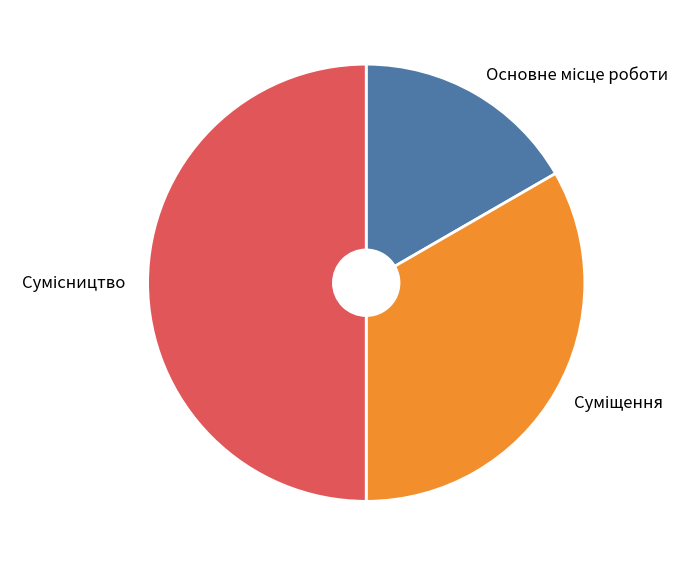

How many segments does this pie chart have?

3